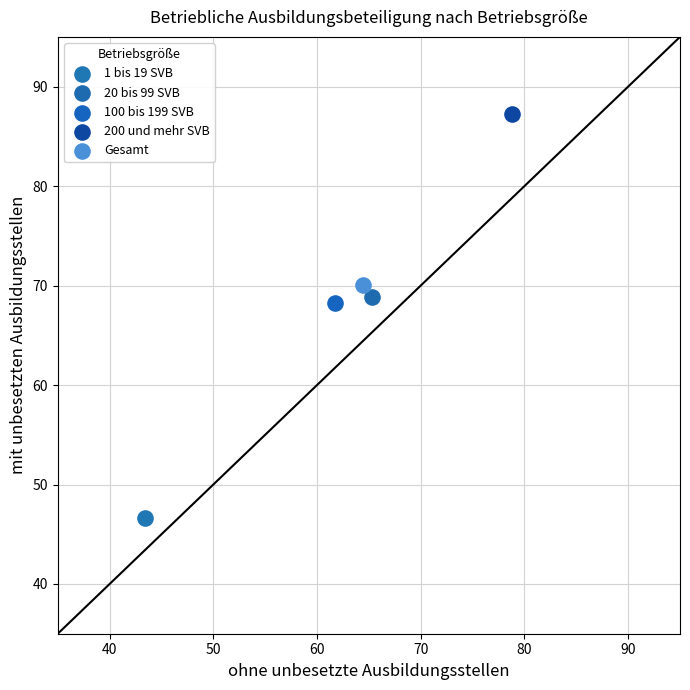

Which series reaches the maximum Y coordinate?

200 und mehr SVB